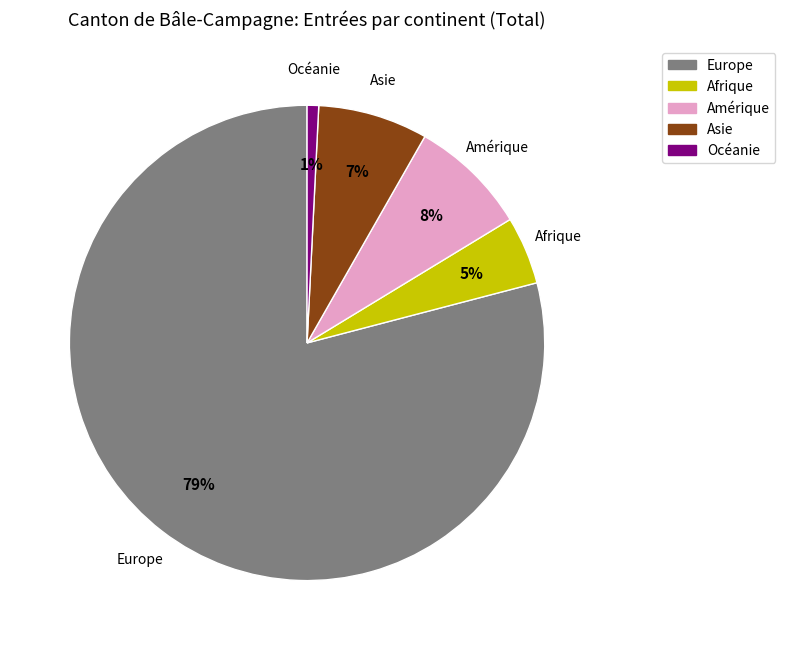

Count the number of slices in the pie.

5